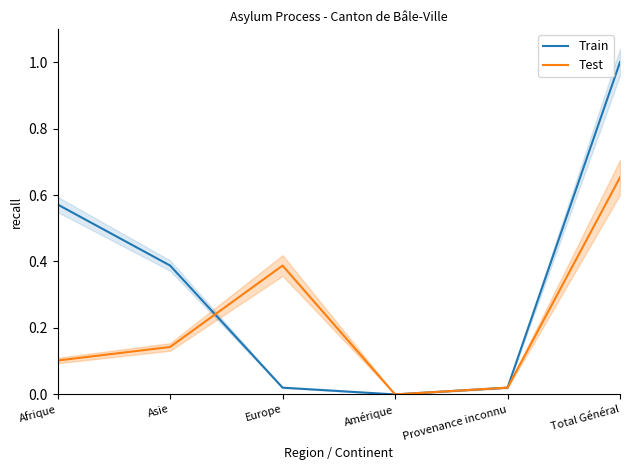

What is the difference between the maximum and second lowest values in the Train series?

1.0